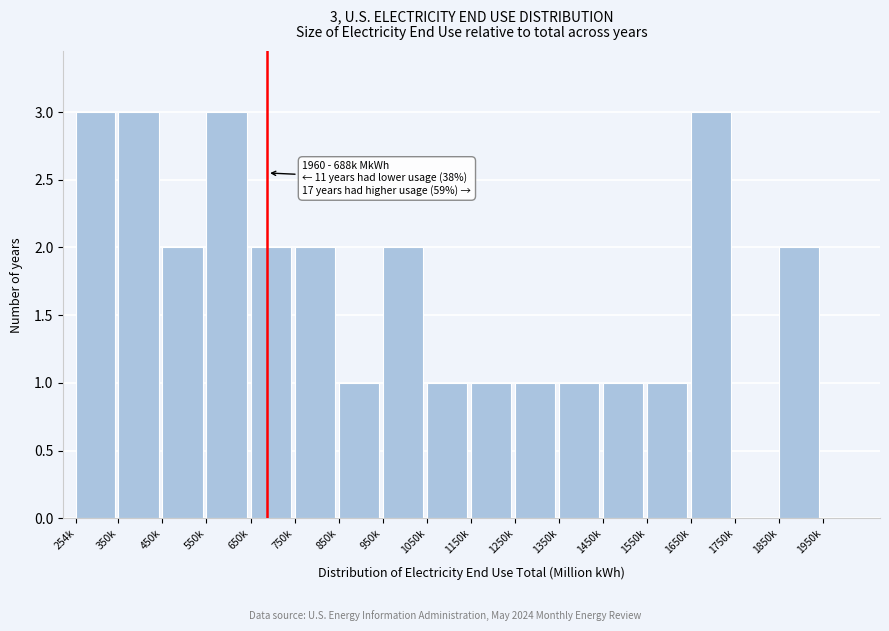

Reading left to right, list all the values displayed in this chart.

254k=3	350k=3	450k=2	550k=3	650k=2	750k=2	850k=1	950k=2	1050k=1	1150k=1	1250k=1	1350k=1	1450k=1	1550k=1	1650k=3	1750k=0	1850k=2	1950k=0